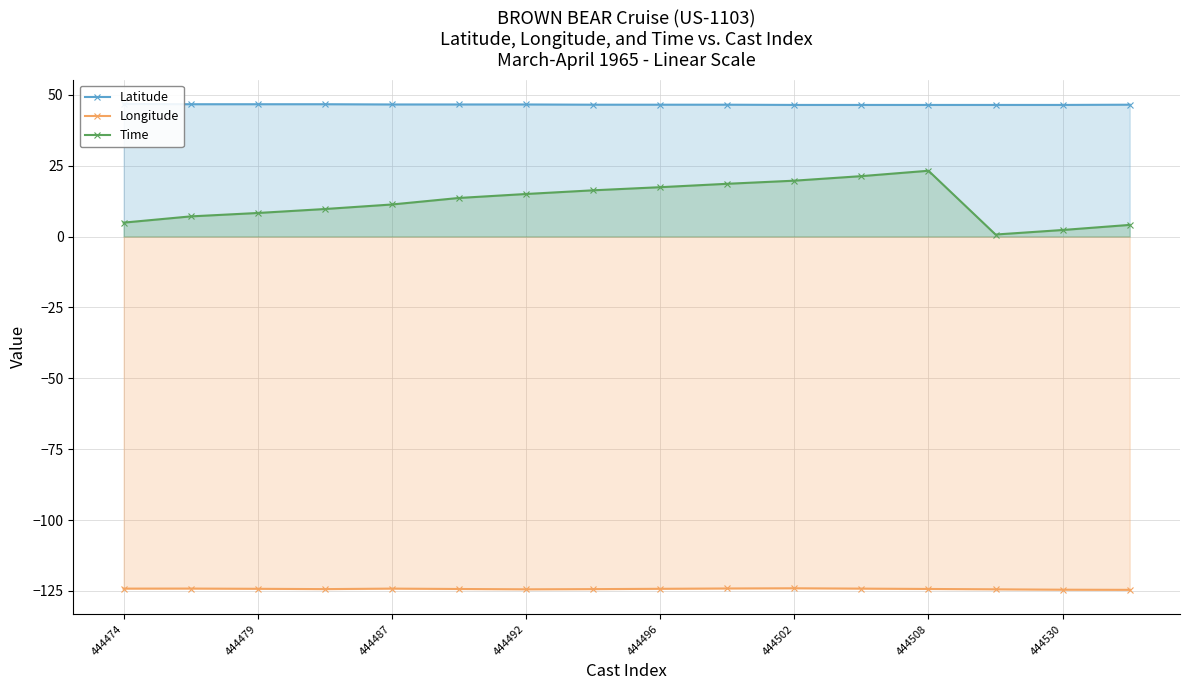

What position from the left is 444474?

1